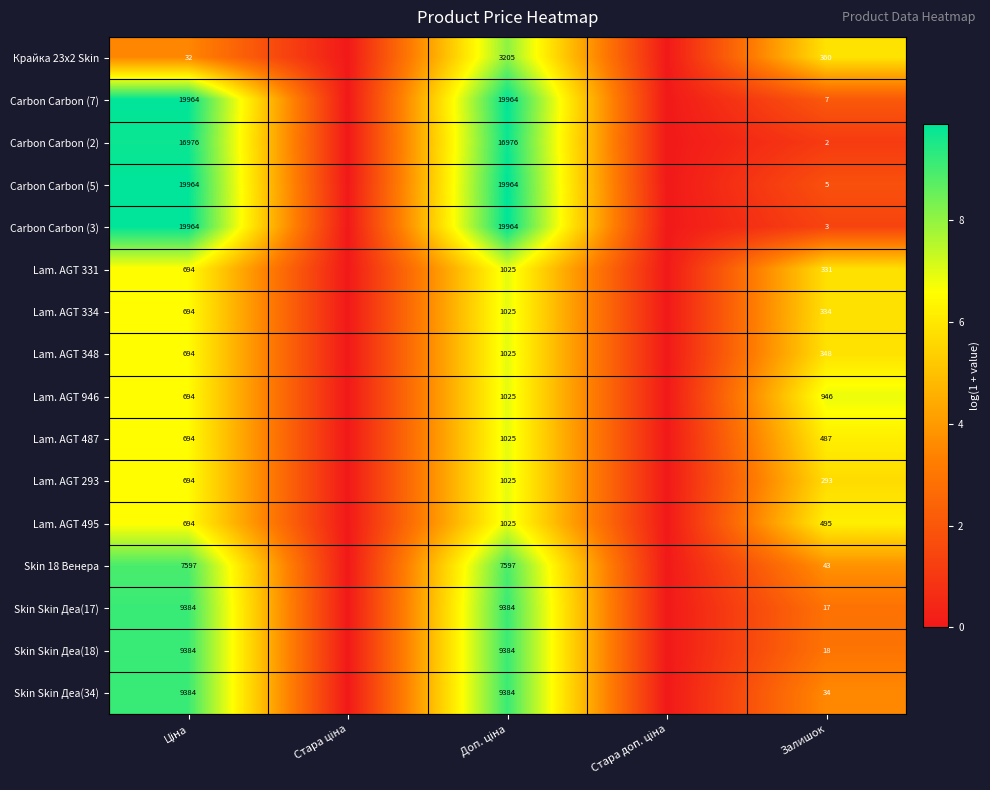

What is the spread (max minus min) of values at Залишок?

944